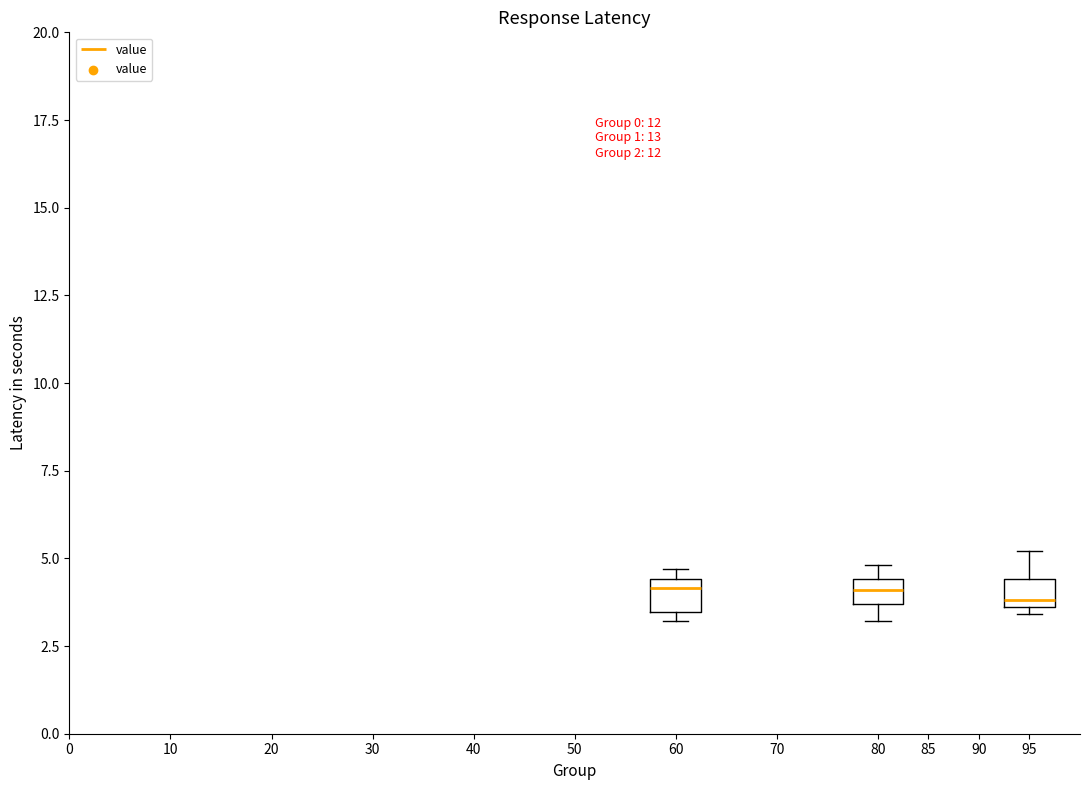

Where is the lower edge of the box at x = 60 on the y-axis? The values are not printed on the chart, so give them approximately, as read against the axis.

3.5